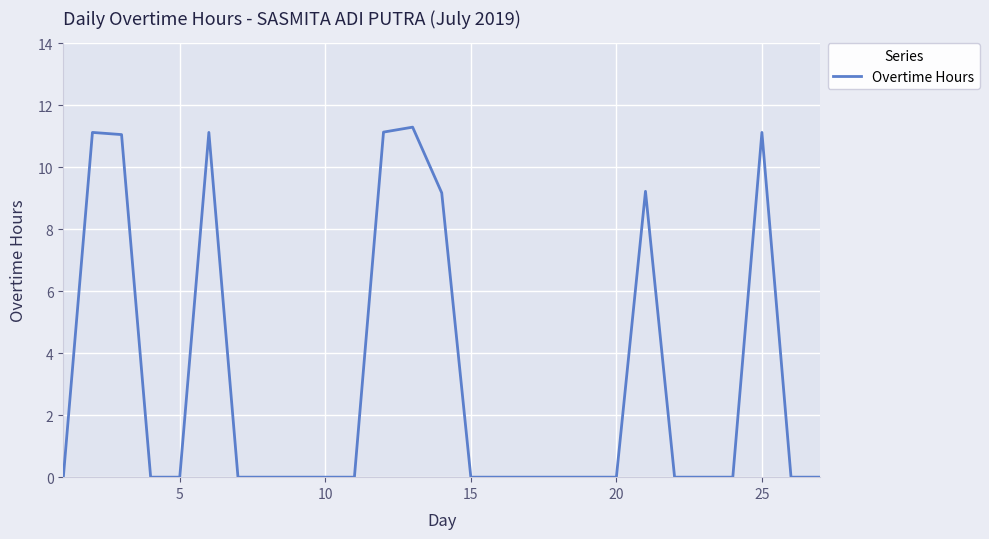

What is the difference between the maximum and minimum values?

11.3